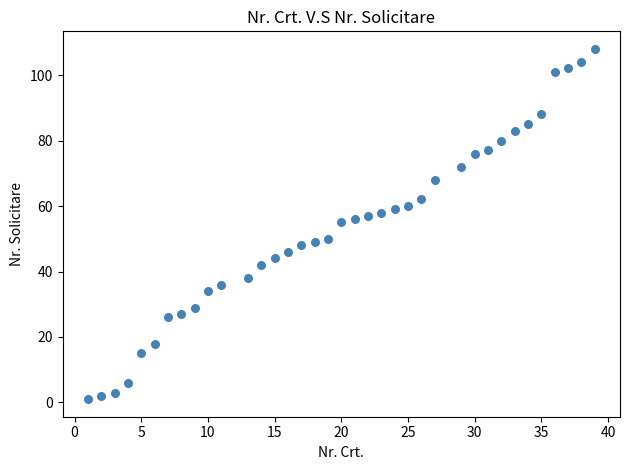

What is the range of Y values (max minus min)?

107